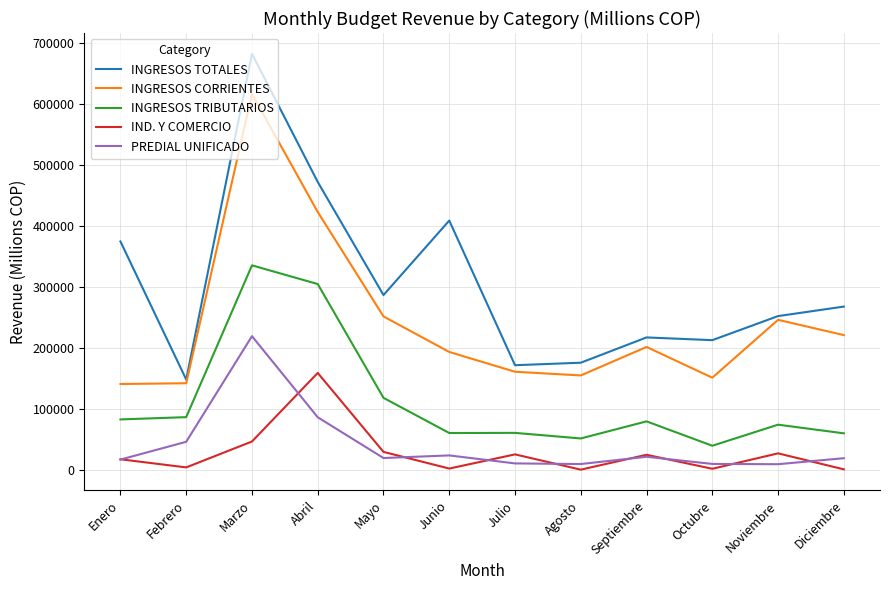

At which category is the sum across all series the highest?

Marzo